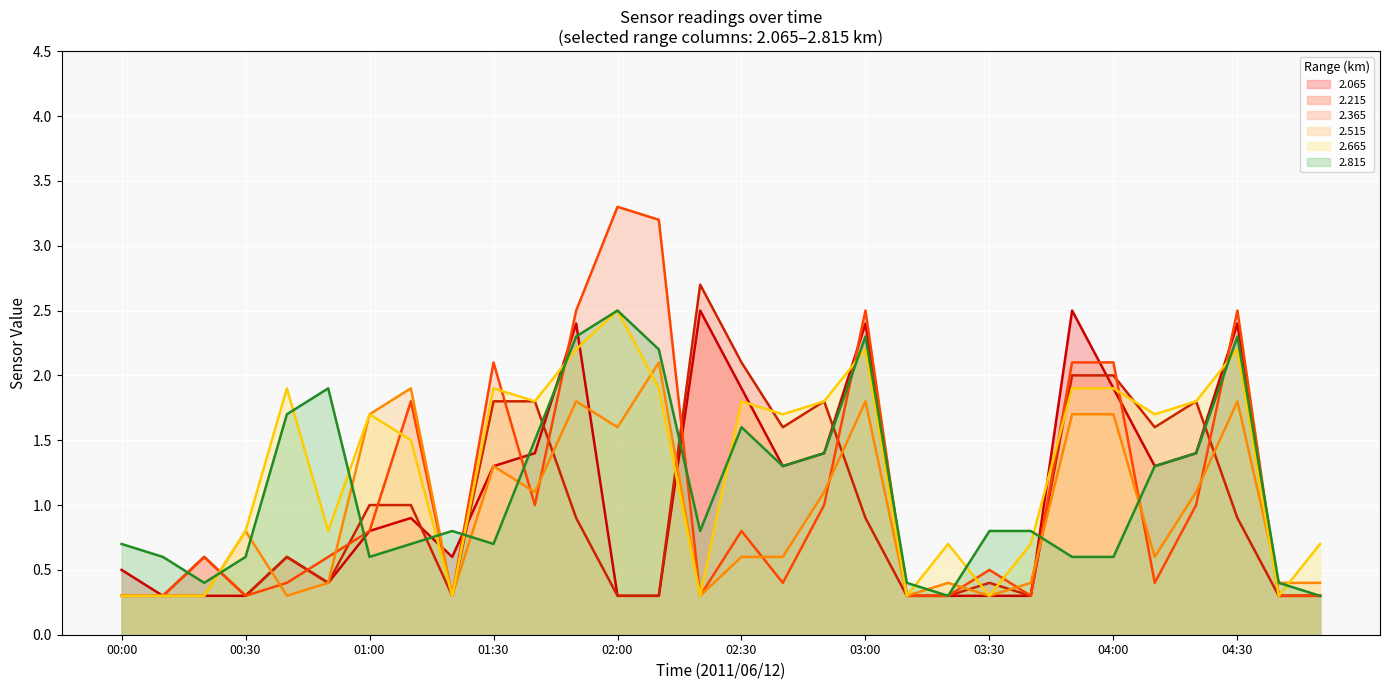

At which category does 2.065 reach its first local valley?

00:50